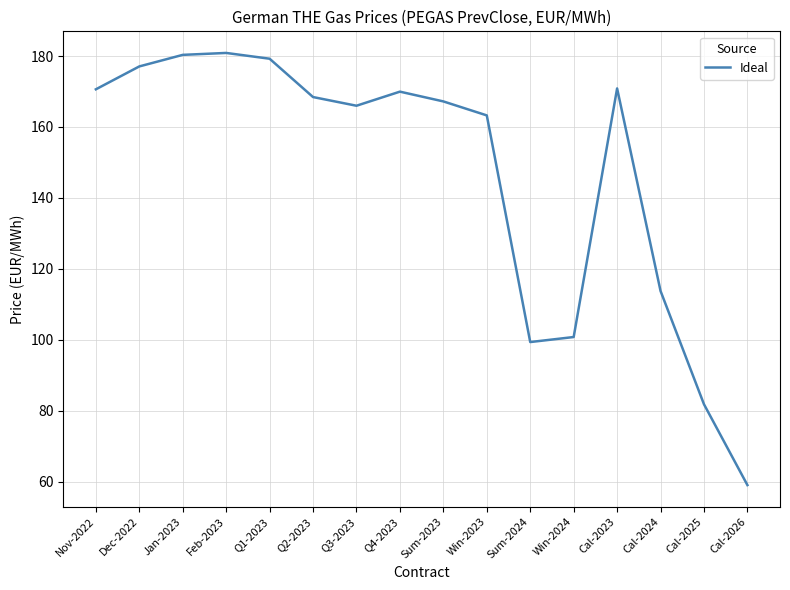

Where does the data first go above 168?

Nov-2022